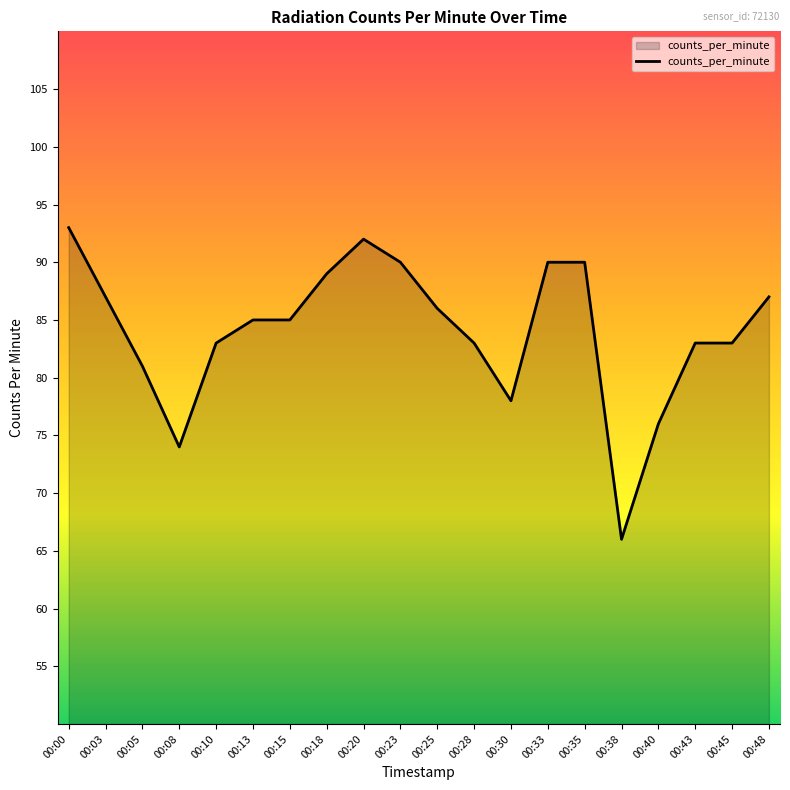

Is it true that the value at 00:33 is 18?

False